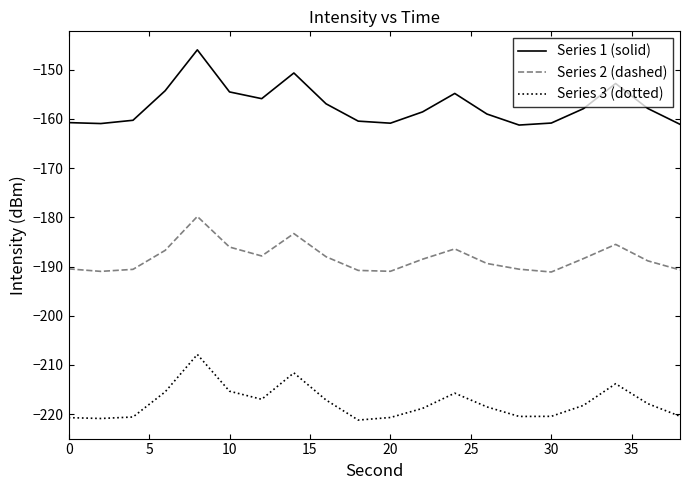

What is the difference between the maximum and minimum values in the Series 1 (solid) series?

15.3